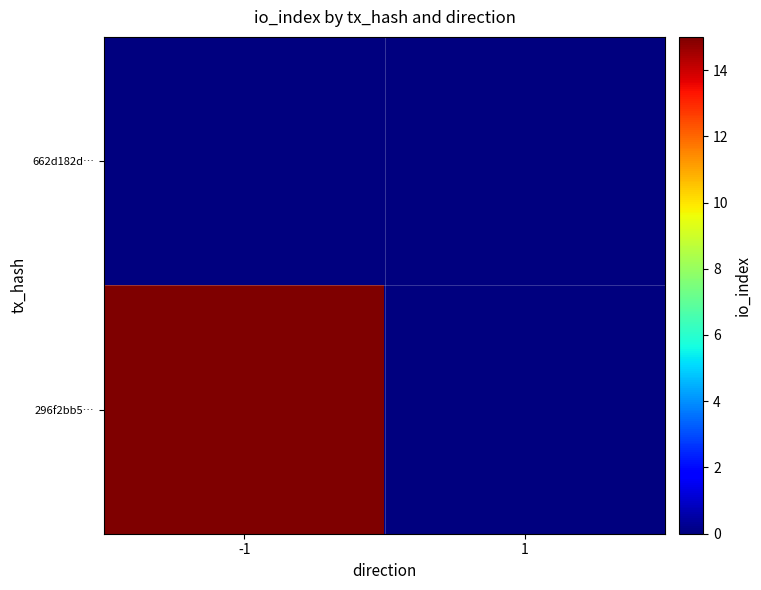

Which series changed the most between -1 and 1?

296f2bb5…